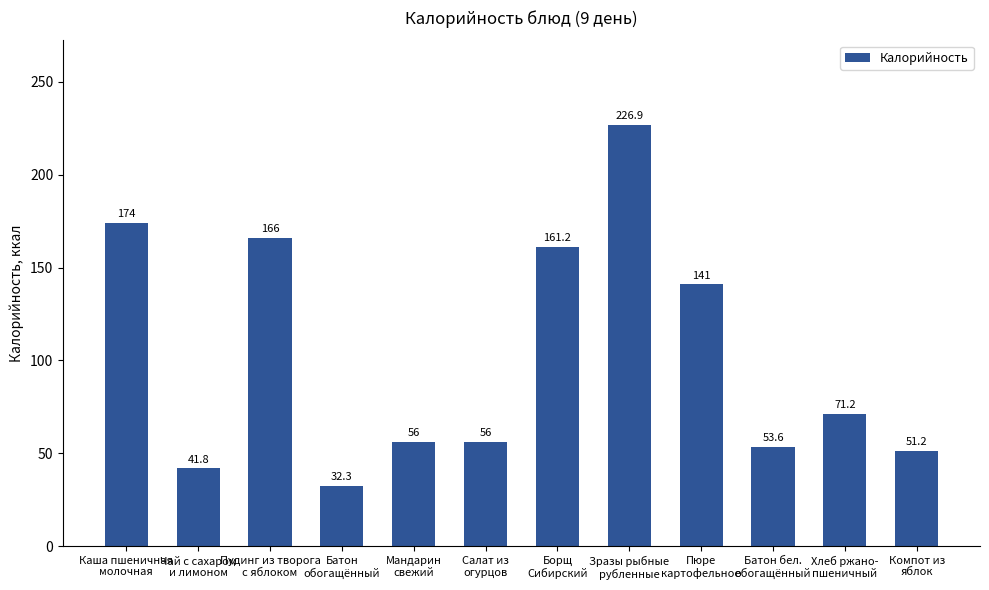

Read the value at Пюре
картофельное.

141.0